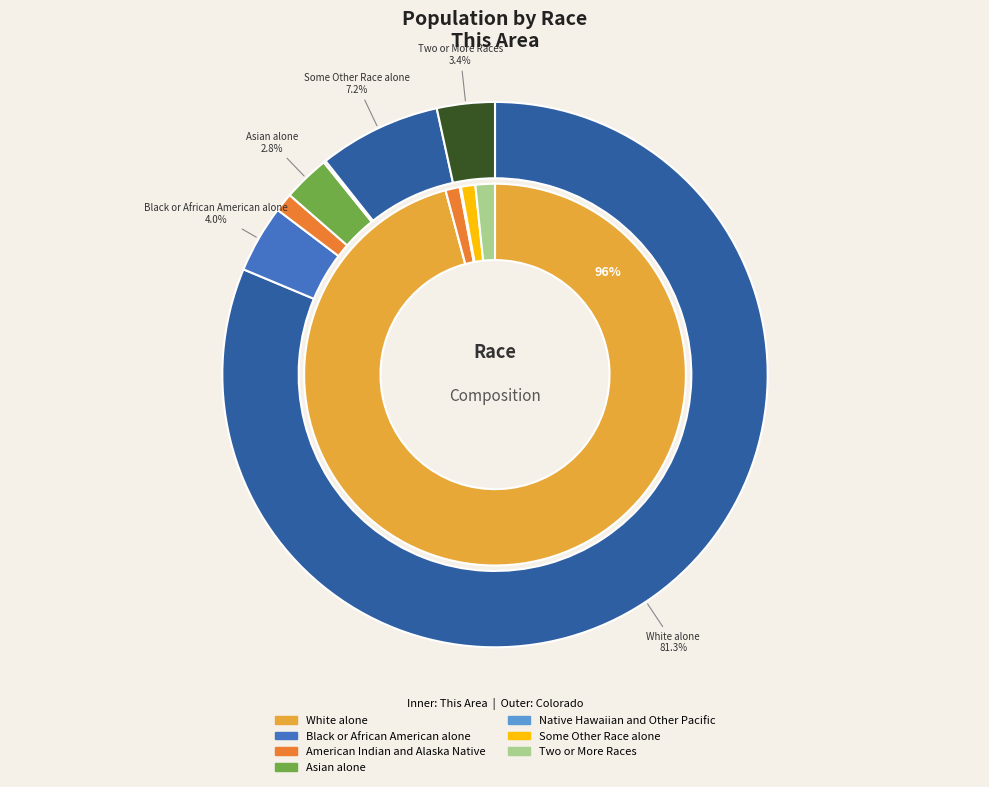

Is it true that White alone is 96% of the pie?

True